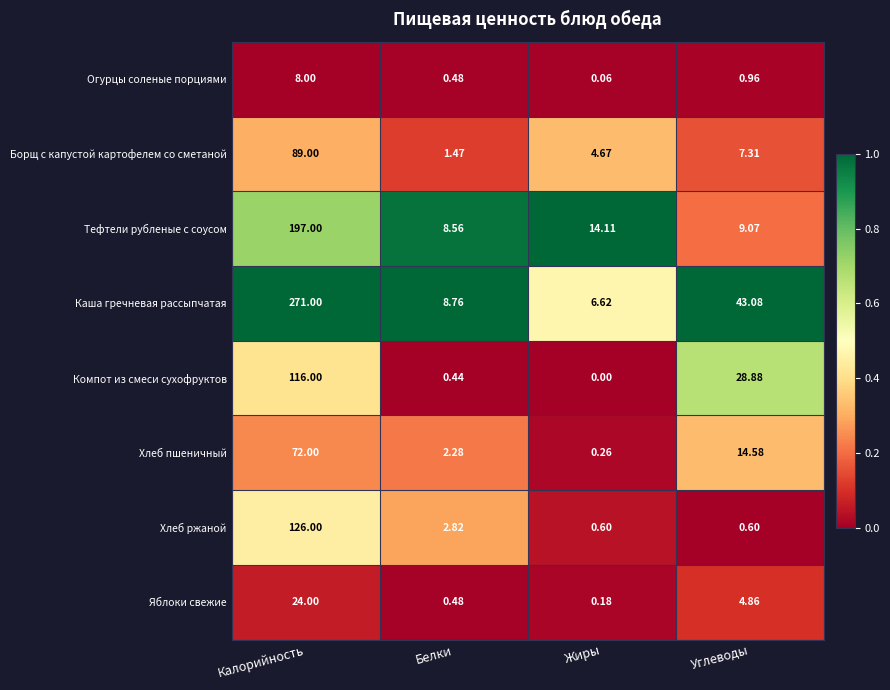

At Калорийность, list the series in order from smallest to largest.

Огурцы соленые порциями, Яблоки свежие, Хлеб пшеничный, Борщ с капустой картофелем со сметаной, Компот из смеси сухофруктов, Хлеб ржаной, Тефтели рубленые с соусом, Каша гречневая рассыпчатая